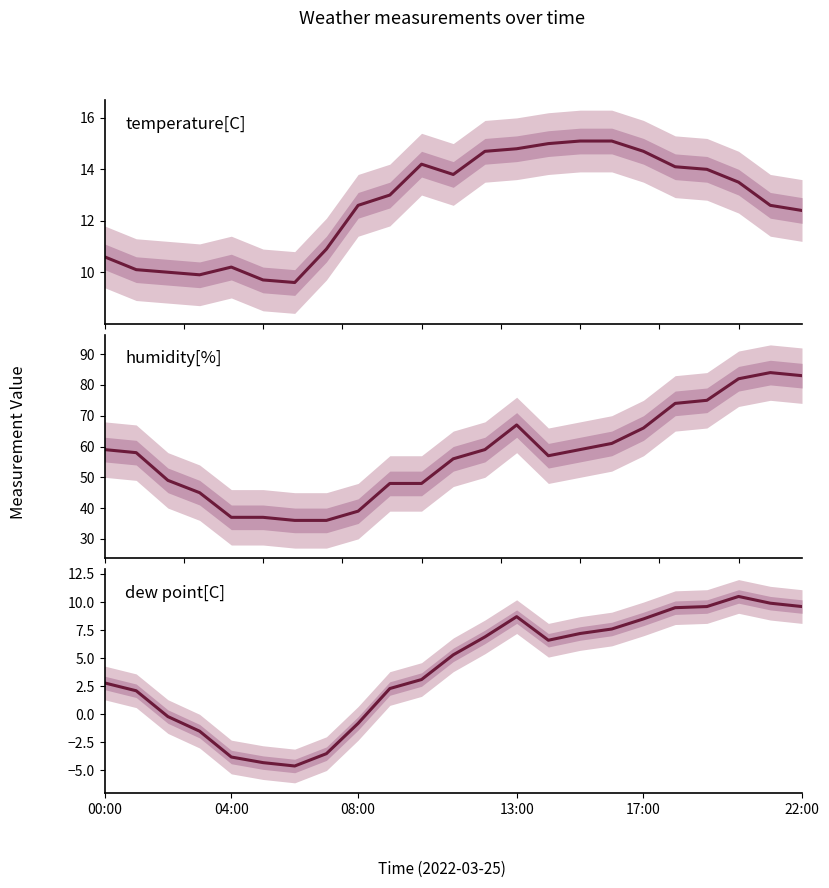

What is the label of the 3rd point from the left?

08:00